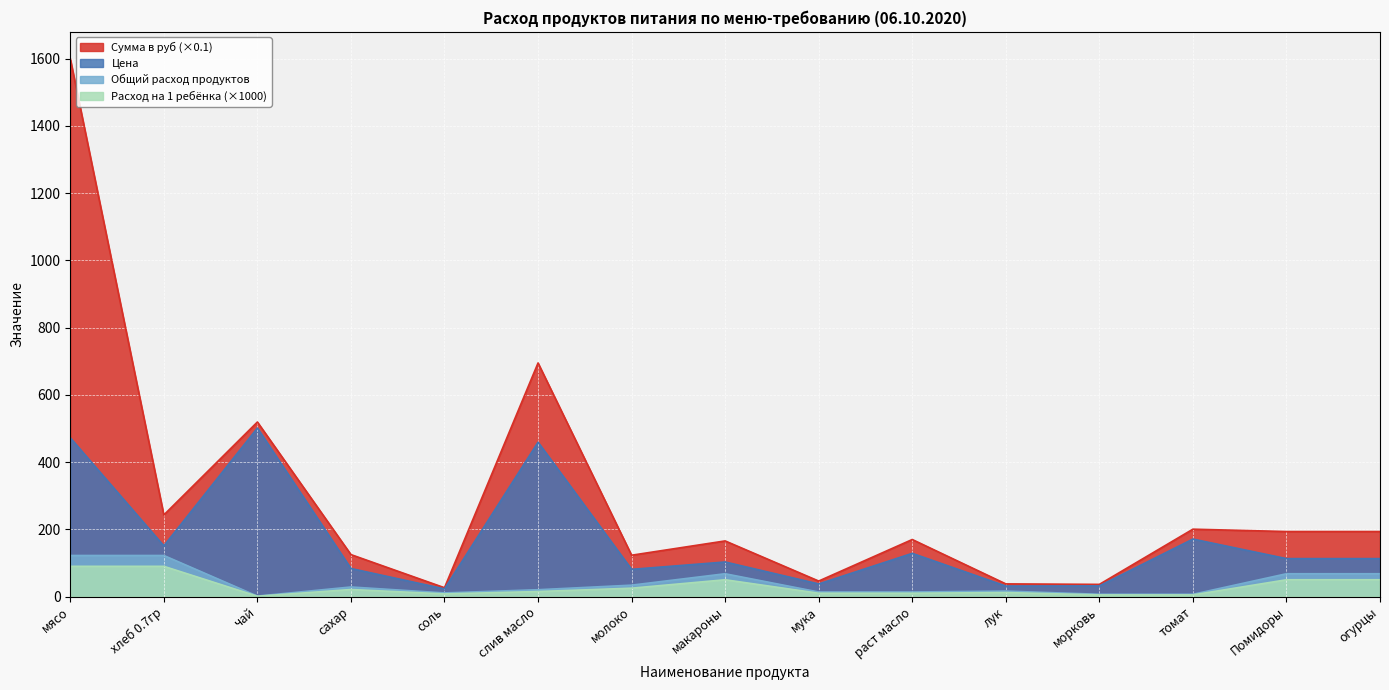

True or false: Общий расход продуктов and Расход на 1 ребёнка intersect in this chart.

False